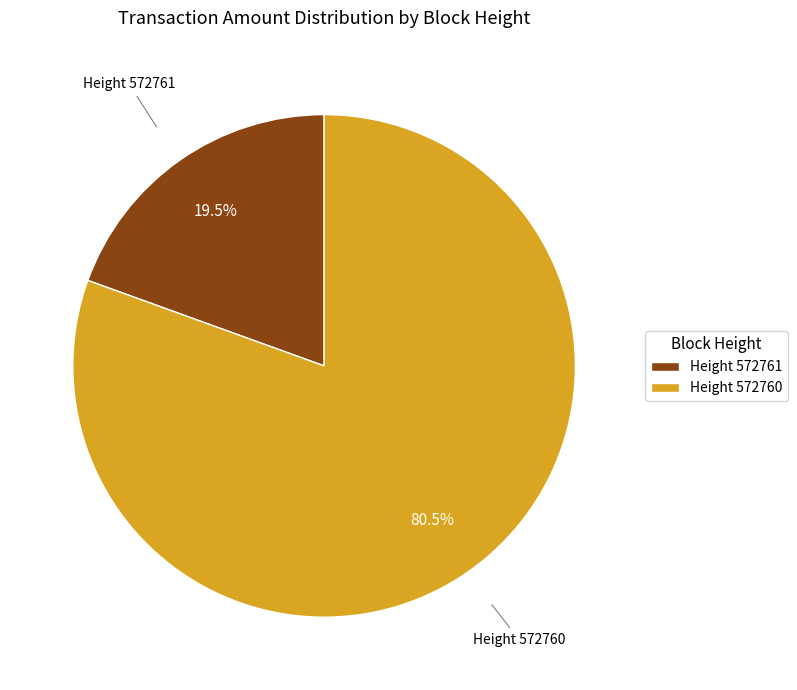

What portion of the pie excludes Height 572760?

19.5%